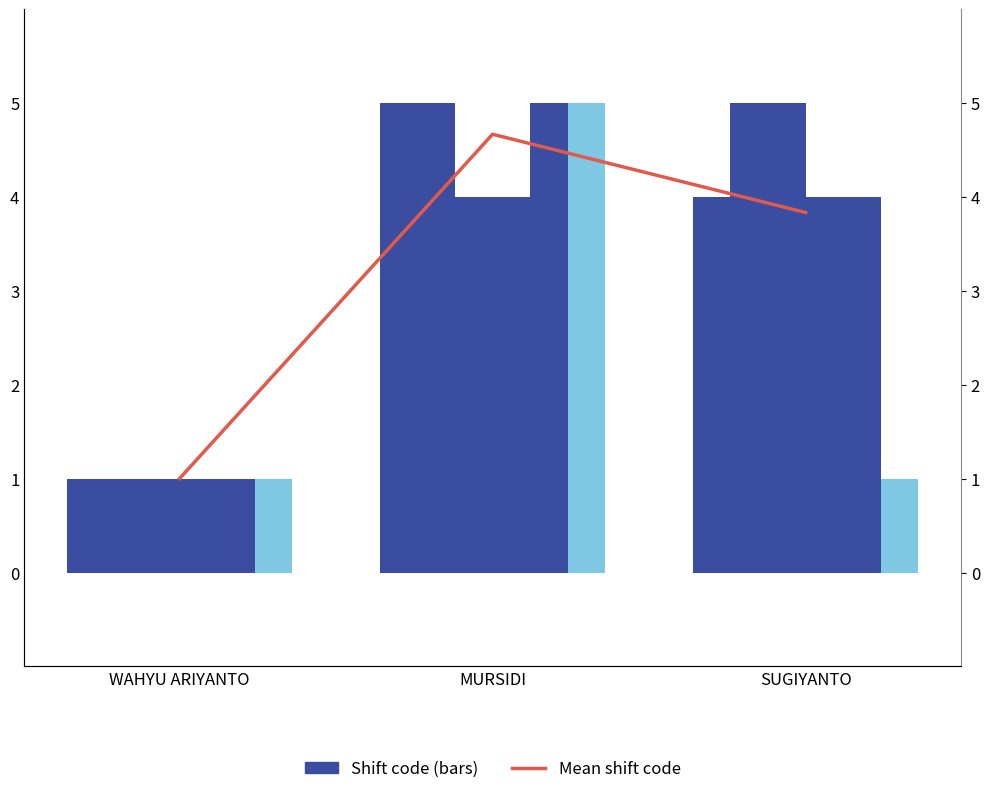

Which category has the highest value across all series?

MURSIDI